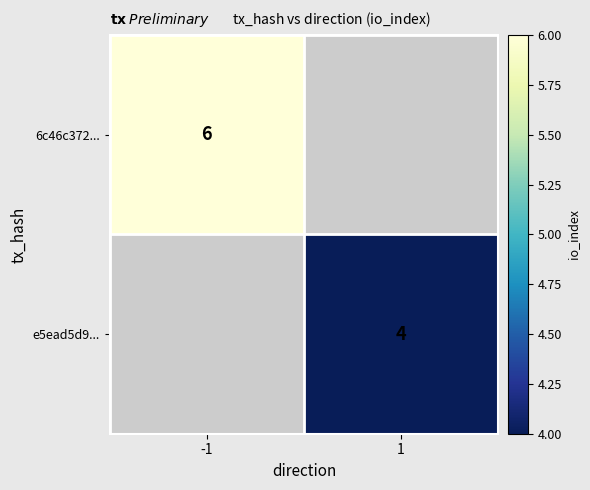

What is the smallest value displayed?

4.0